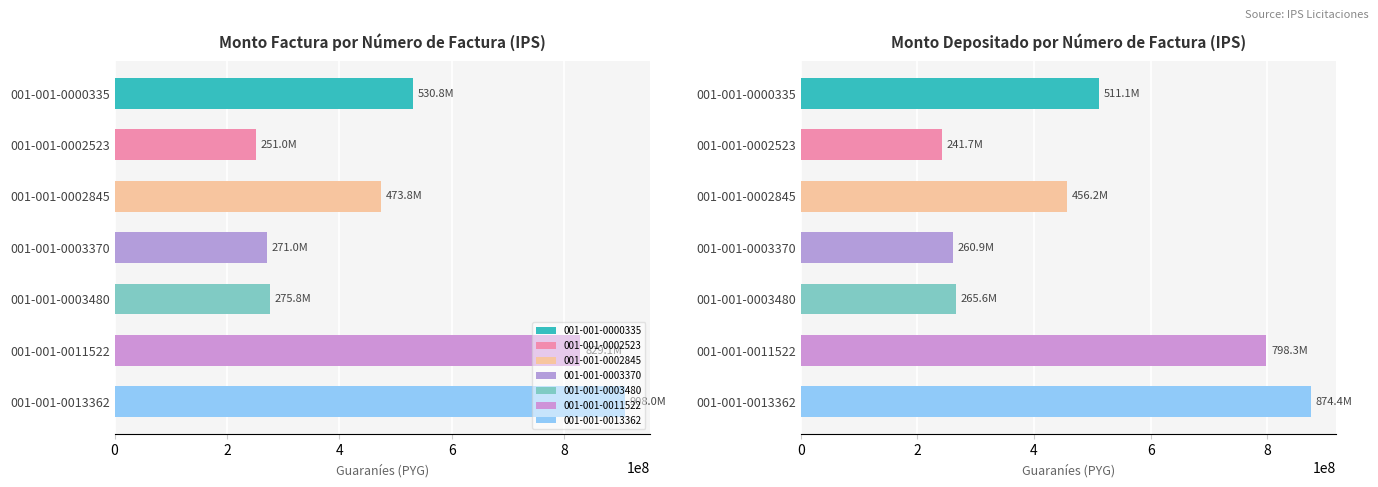

Reading left to right, what are all the values shown in this chart?

monto_factura: 001-001-0000335=530768700	001-001-0002523=251048700	001-001-0002845=473760000	001-001-0003370=270994500	001-001-0003480=275845500	001-001-0011522=829080000	001-001-0013362=908040000
monto_depositado_proveedor: 001-001-0000335=511094874	001-001-0002523=241743162	001-001-0002845=456199296	001-001-0003370=260949637	001-001-0003480=265620827	001-001-0011522=798348768	001-001-0013362=874381984